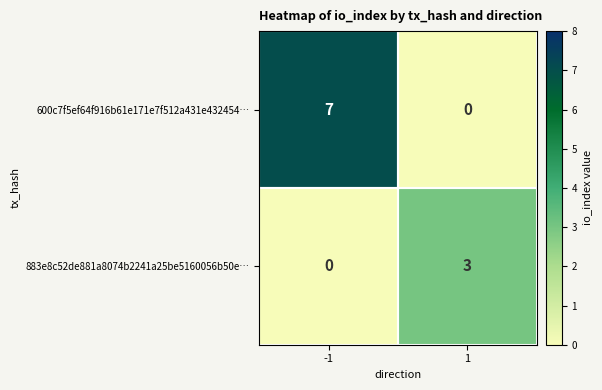

How many data points does each series have?

2